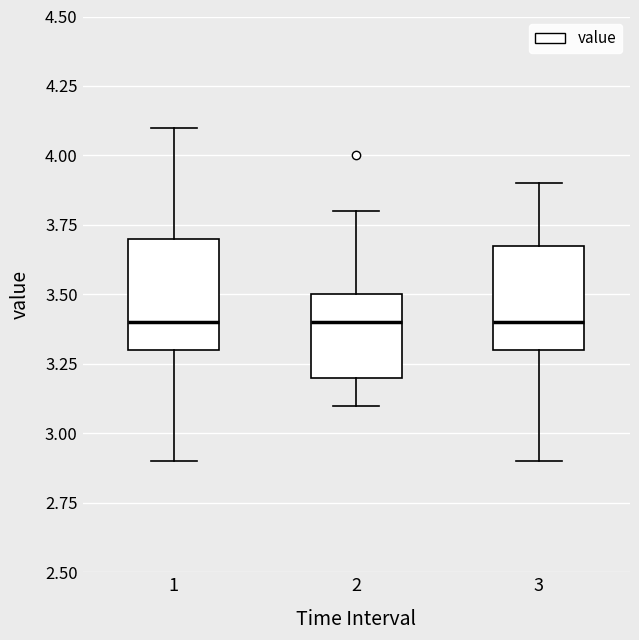

Reading left to right, transcribe this box plot: for each box, give where its median line is, the range the box spans, and where its two whiskers end, as read against the y-axis. The values are not printed on the chart, so give them approximately, as read against the axis.

1: median 3.4, box 3.3 to 3.7, whiskers 2.9 to 4.1
2: median 3.4, box 3.2 to 3.5, whiskers 3.1 to 3.8
3: median 3.4, box 3.3 to 3.7, whiskers 2.9 to 3.9